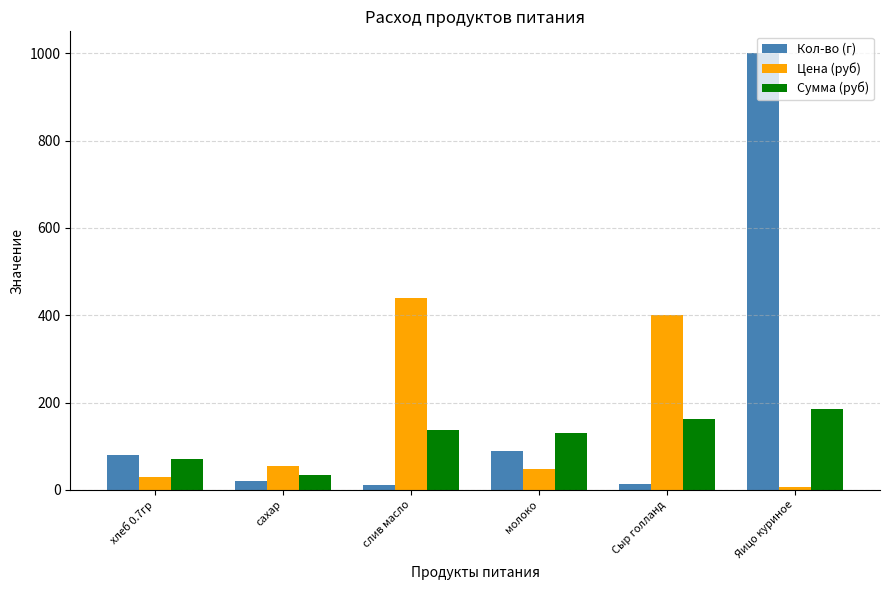

The Сумма (руб) series shows 186.0 at Яицо куриное. True or false?

True